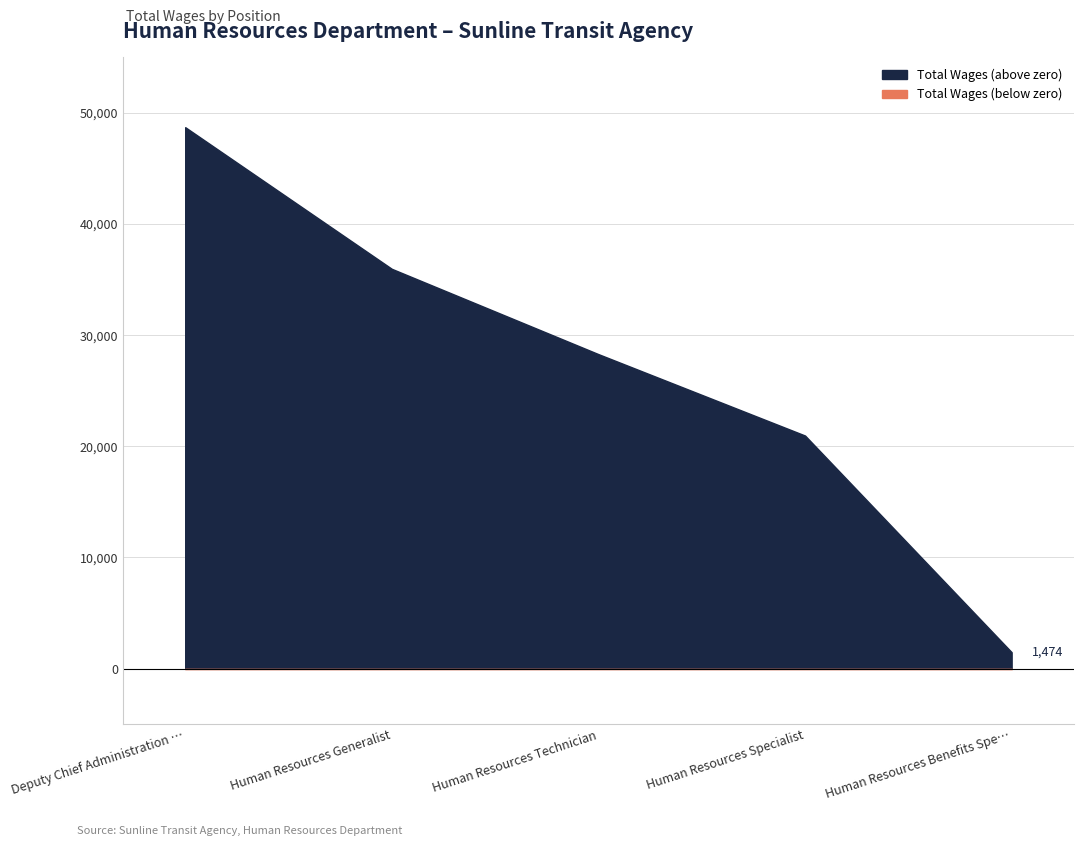

Rank the categories by value from highest to lowest.

Deputy Chief Administration Officer, Human Resources Generalist, Human Resources Technician, Human Resources Specialist, Human Resources Benefits Specialist